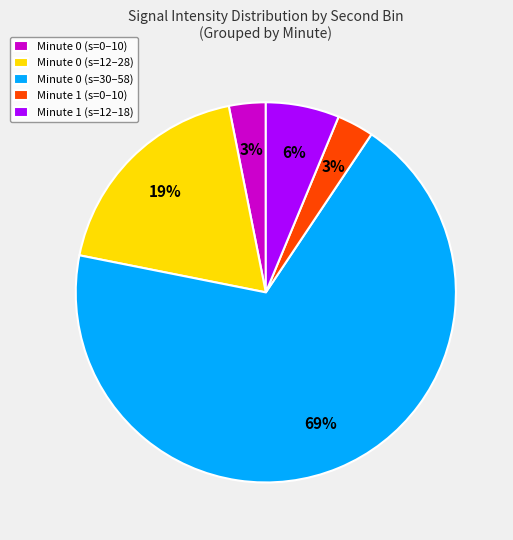

Which has a higher value, Minute 1 (s=0–10) or Minute 1 (s=12–18)?

Minute 1 (s=12–18)